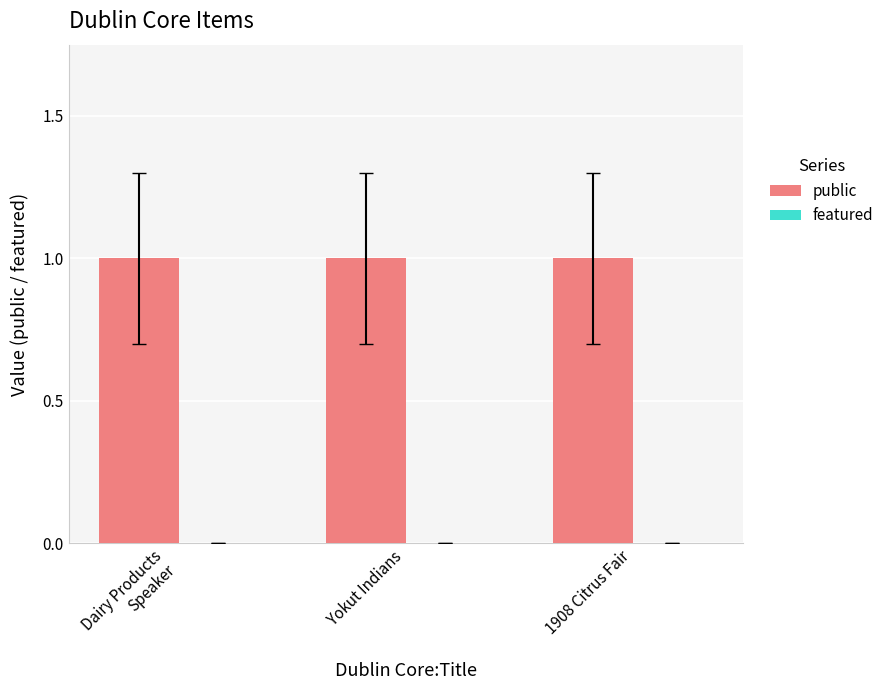

What is the value of the public bar at the 2nd from the left?

1